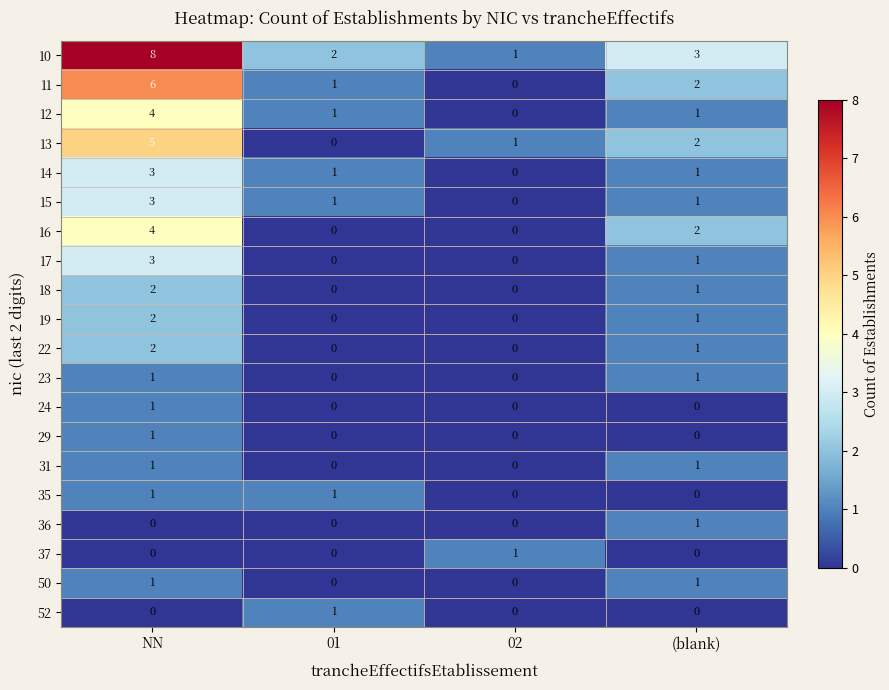

Is it true that 35 equals -1 at 02?

False